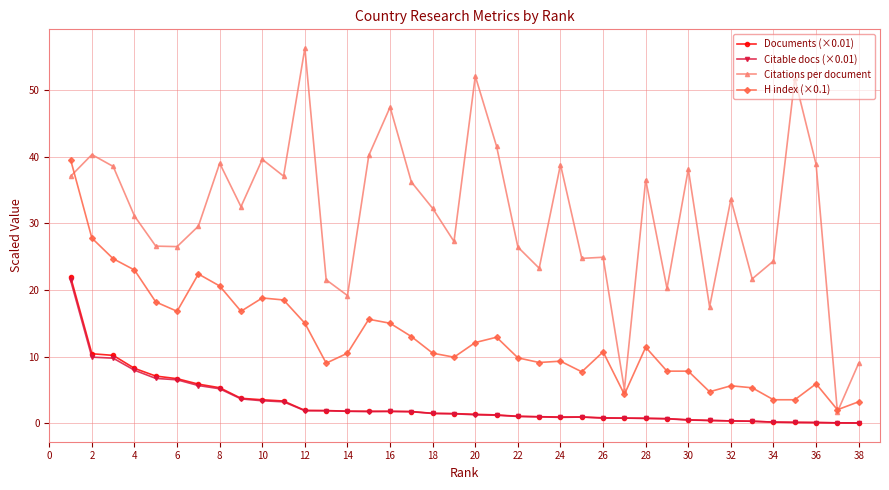

What is the greatest value displayed?

56.4